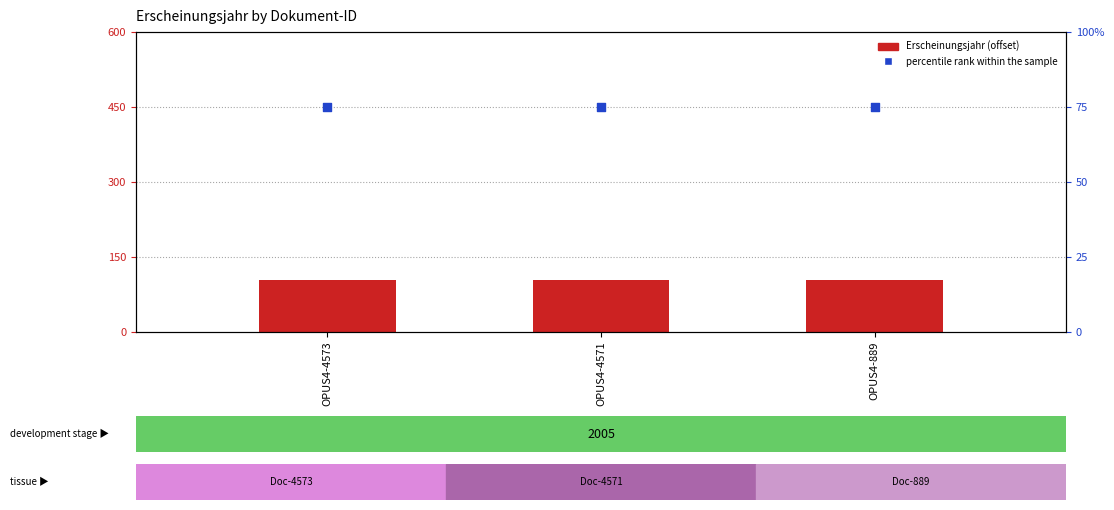

Which series contains the highest Y value?

Erscheinungsjahr (offset from 1900)